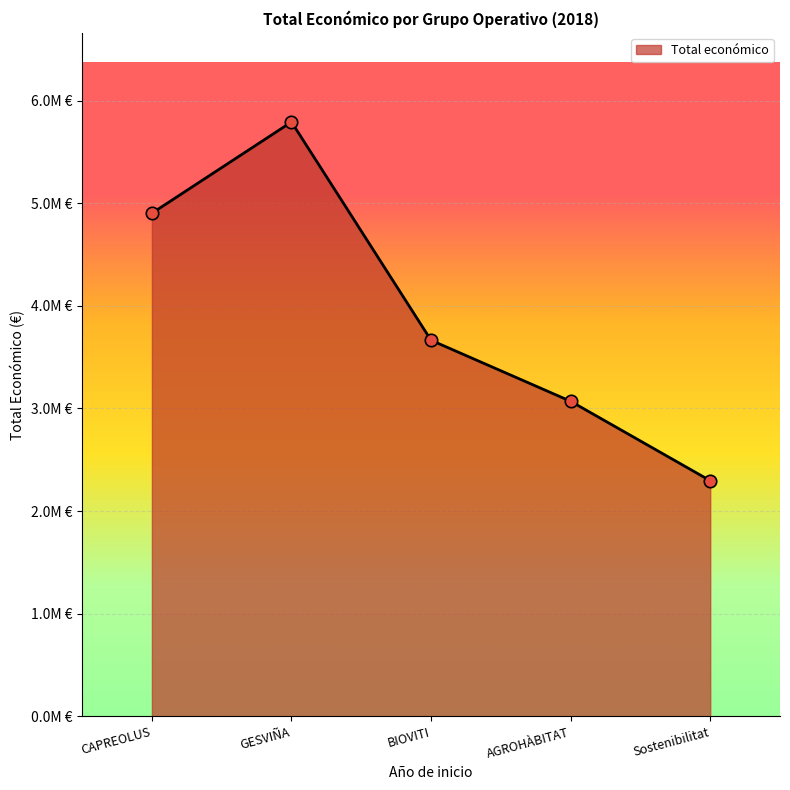

What is the change in value from CAPREOLUS to Sostenibilitat?

-2606578